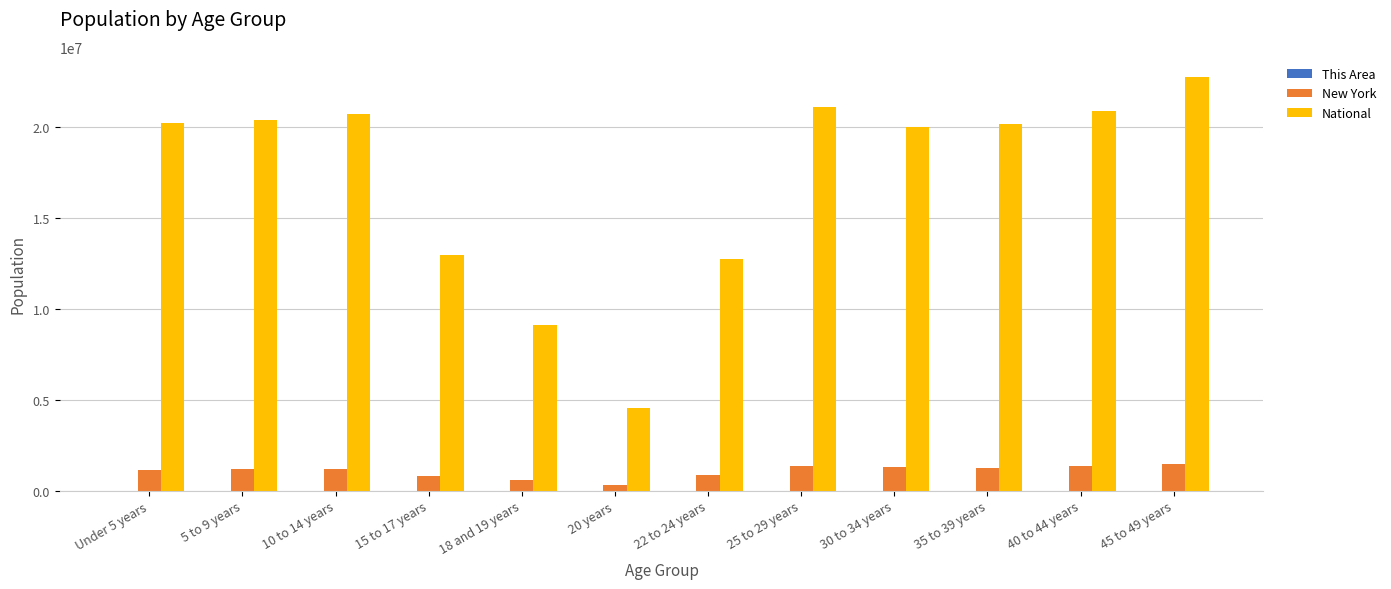

What is the sum of all New York values?

12754967